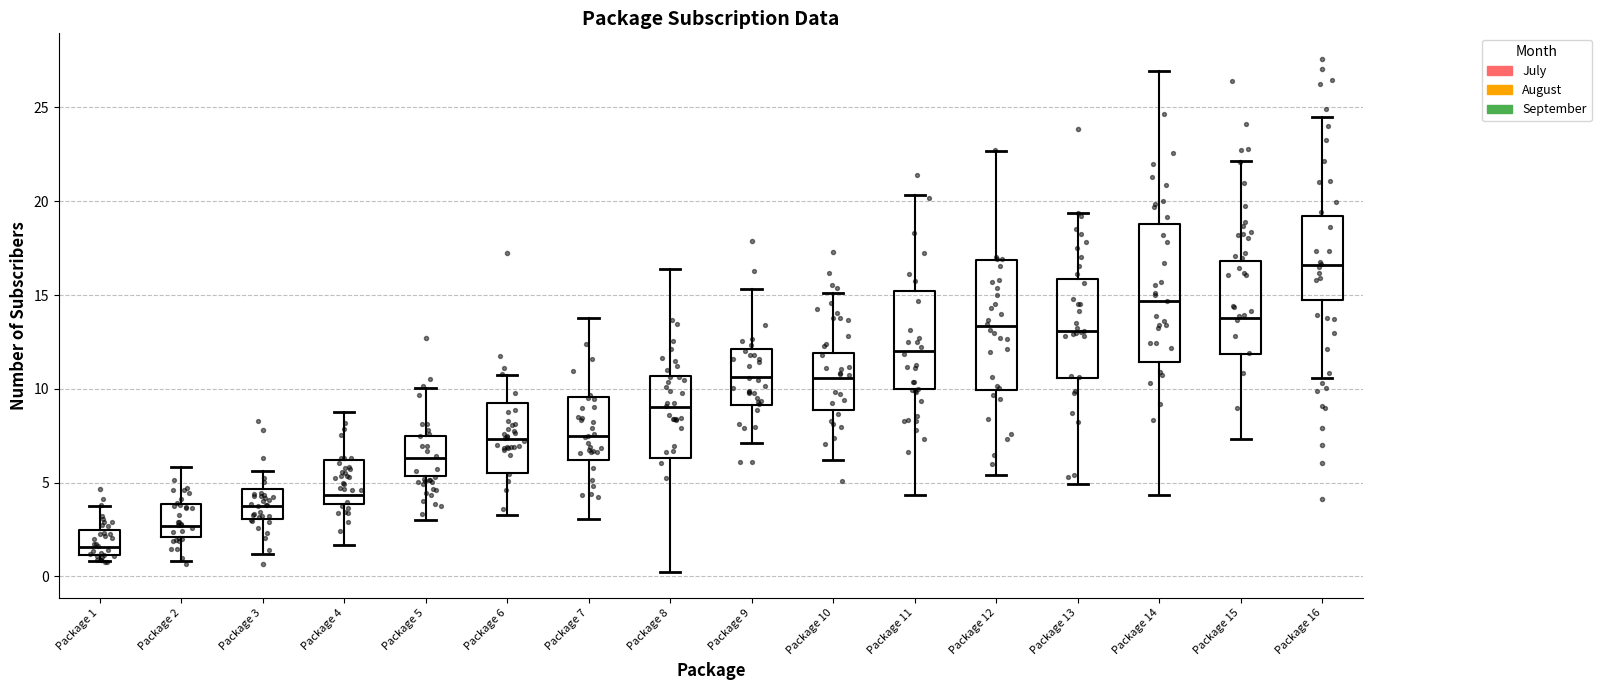

Where is the upper edge of the box for Package 8 on the y-axis? The values are not printed on the chart, so give them approximately, as read against the axis.

10.5